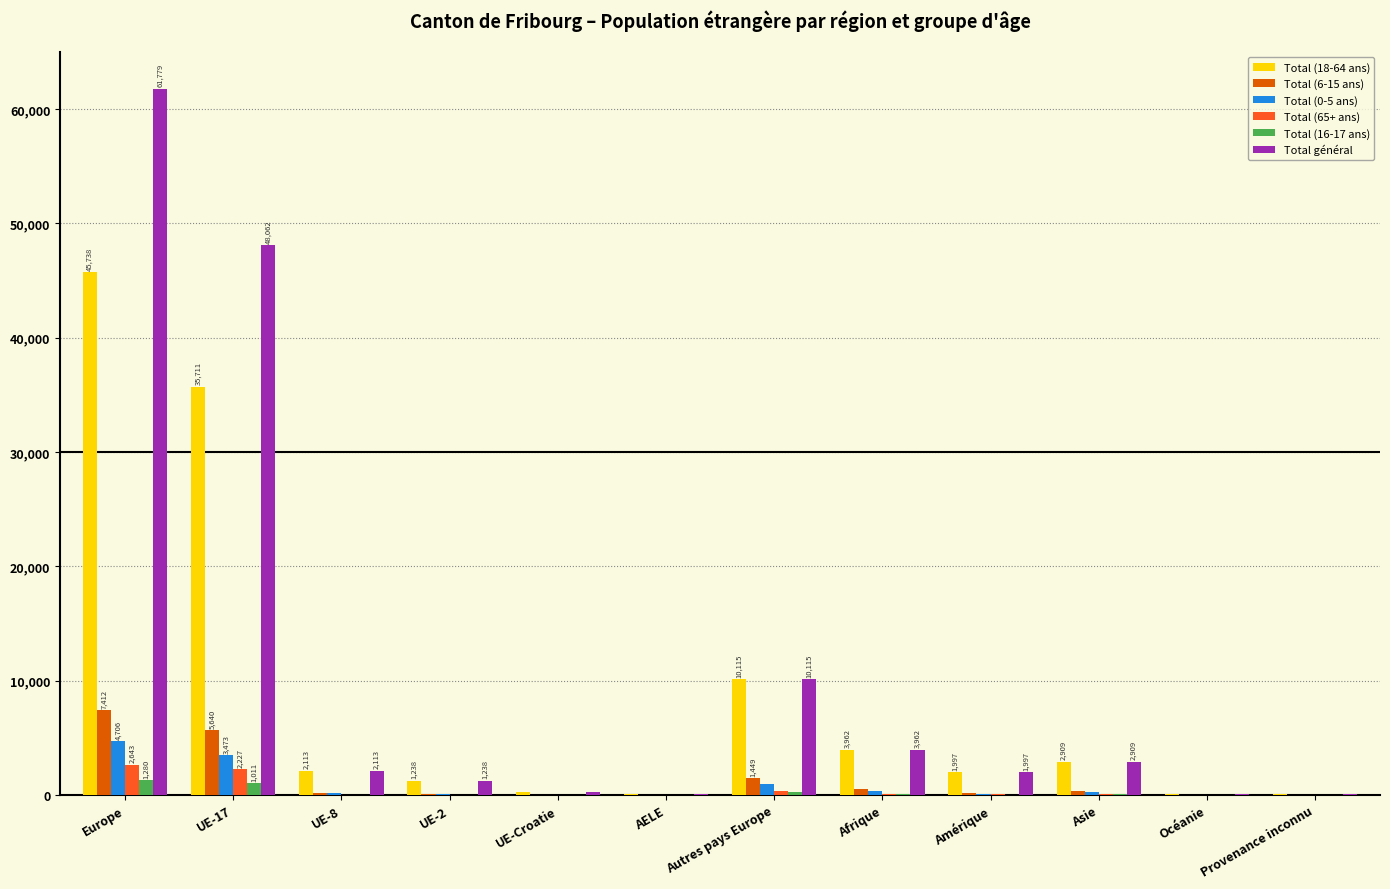

What is the sum of all Total général values?

132498